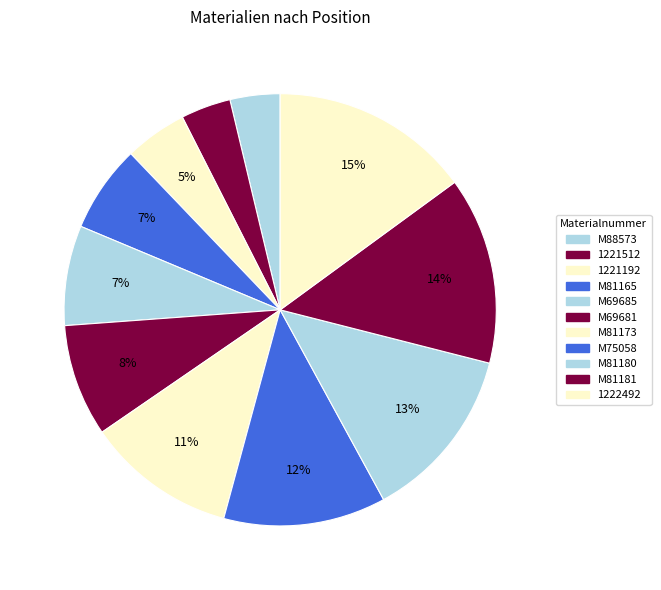

Rank the categories by value from lowest to highest.

M88573, 1221512, 1221192, M81165, M69685, M69681, M81173, M75058, M81180, M81181, 1222492